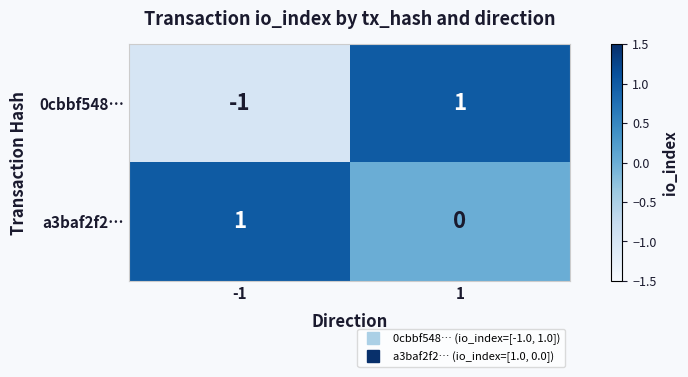

List the series in order of their overall mean, highest first.

a3baf2f2…, 0cbbf548…